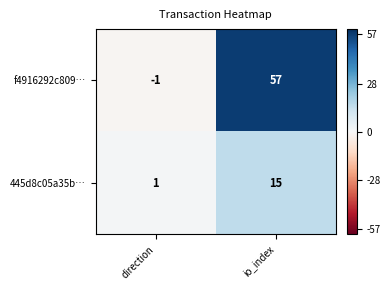

Where is f4916292c809… nearest to the value 28?

direction